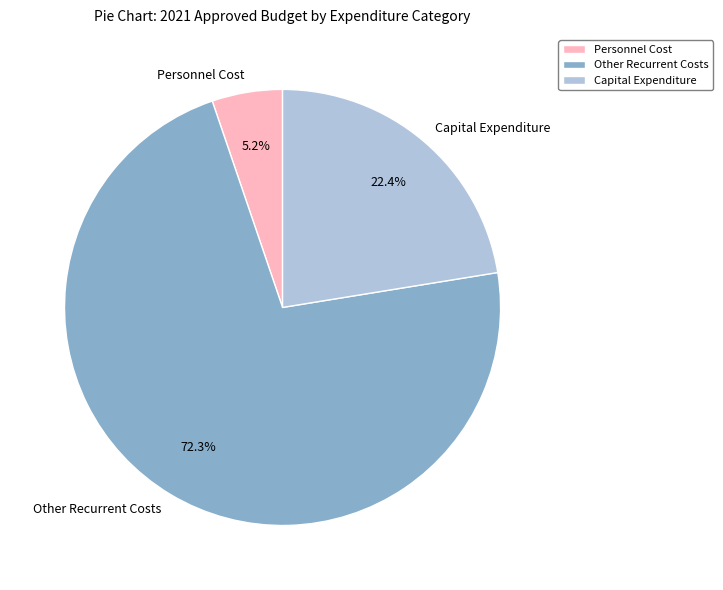

To the nearest percent, what is the combined percentage of Other Recurrent Costs and Capital Expenditure?

95%